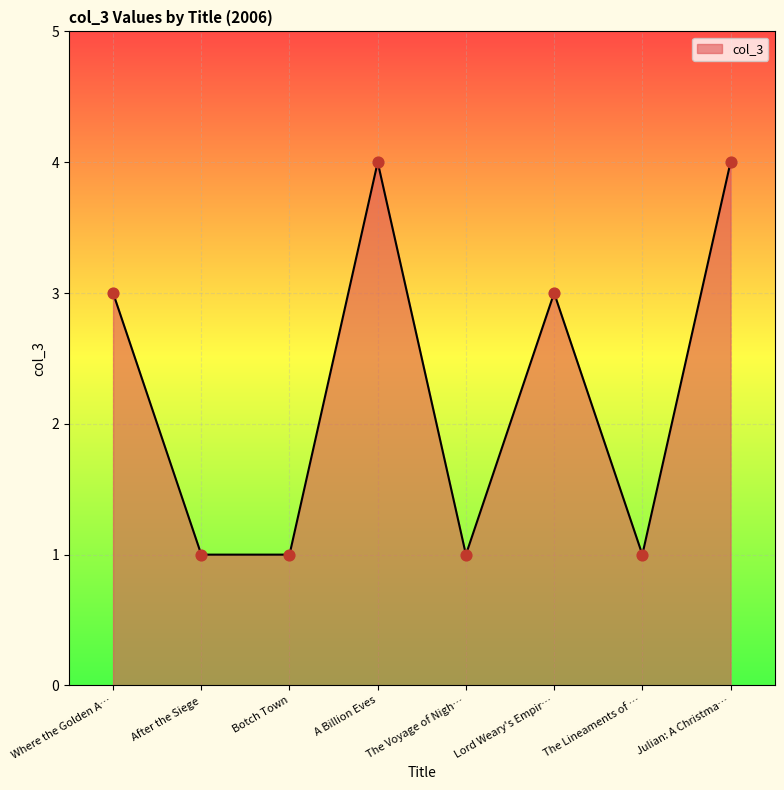

What is the ratio of the value at Lord Weary's Empir… to the value at The Voyage of Nigh…?

3.0